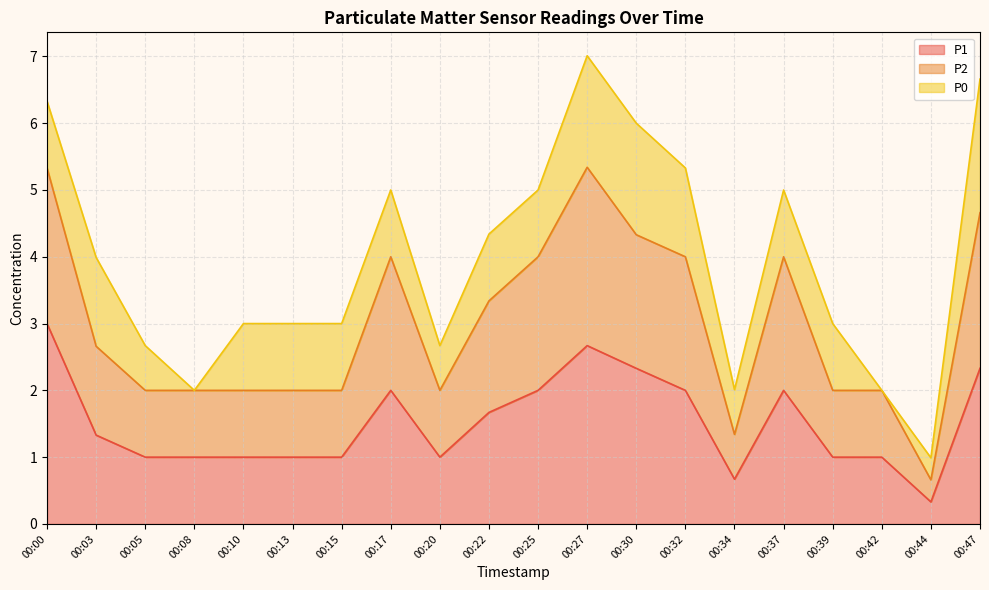

What is the sum of all P2 values?

59.7